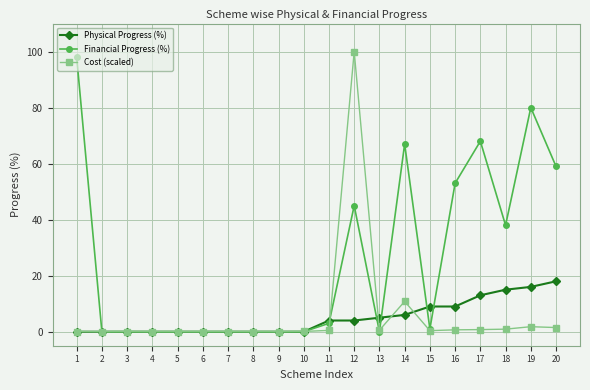

What is the value of the Financial Progress (%) point at the 11th from the left?

3.0